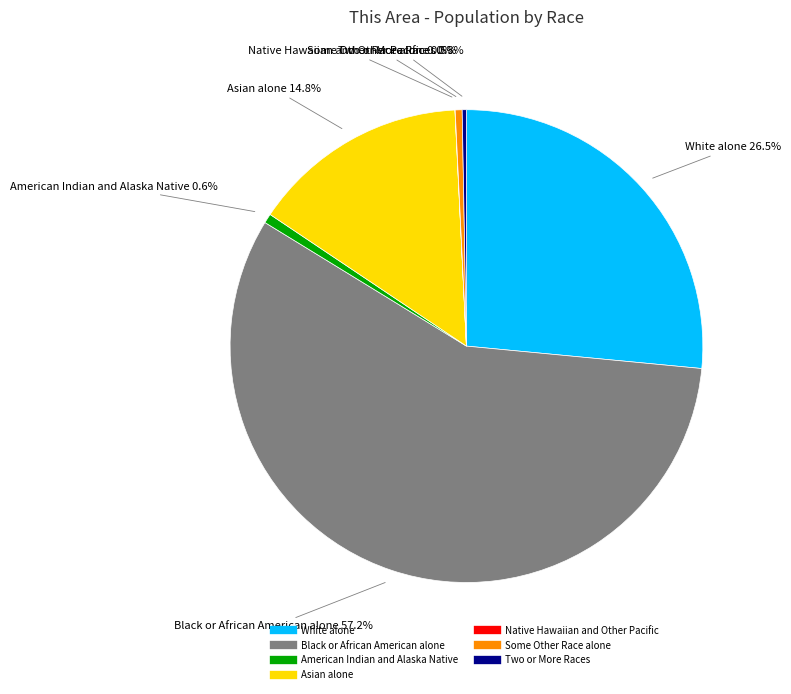

To the nearest percent, what is the combined percentage of American Indian and Alaska Native and Some Other Race alone?

1%